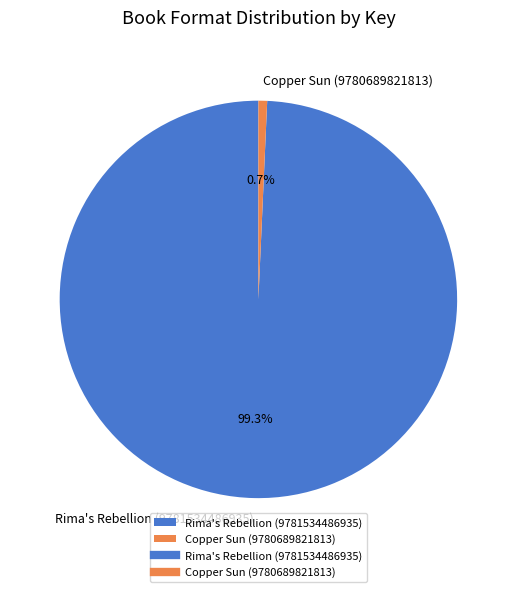

Is it true that Rima's Rebellion (9781534486935) is 89% of the pie?

False